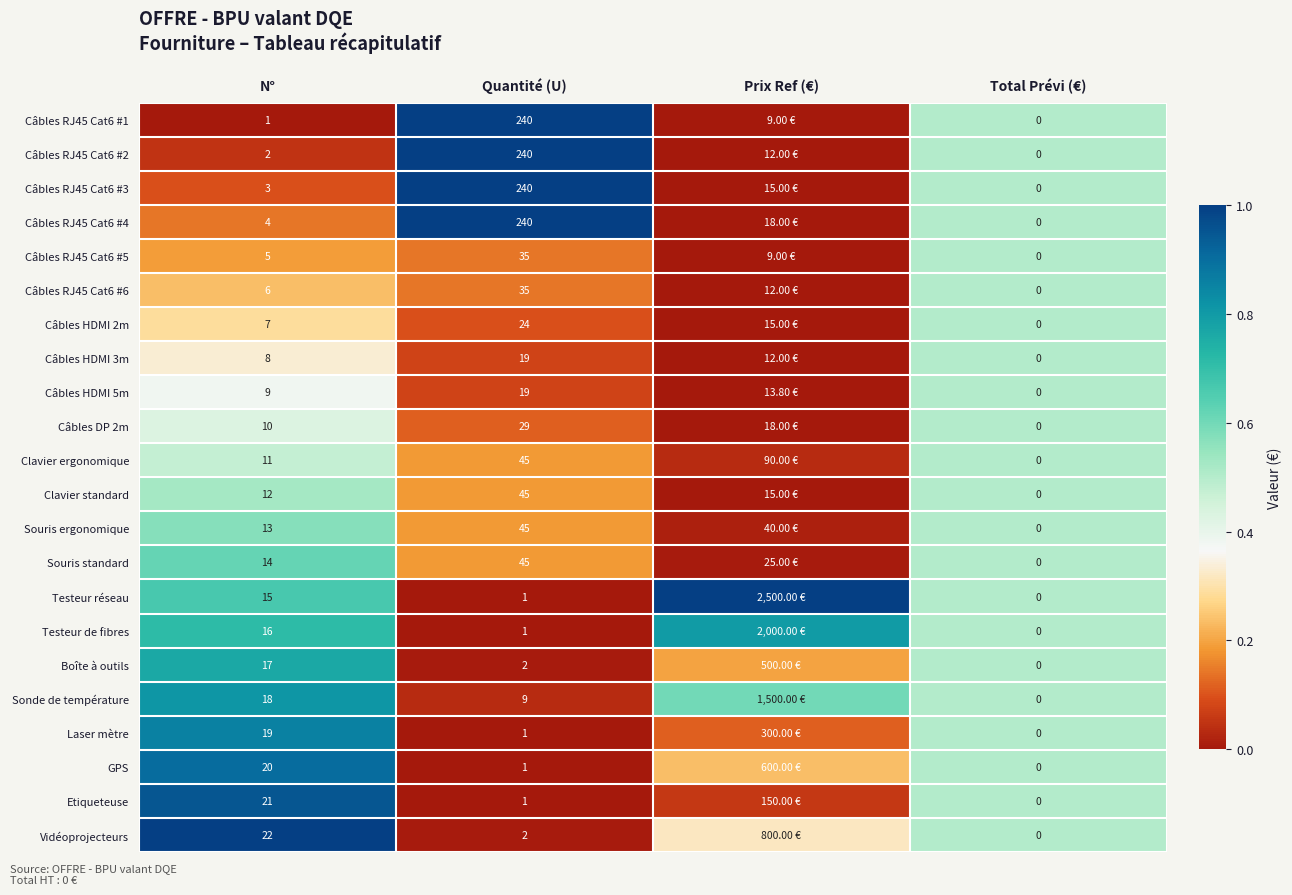

At N°, list the series in order from smallest to largest.

Câbles RJ45 Cat6 #1, Câbles RJ45 Cat6 #2, Câbles RJ45 Cat6 #3, Câbles RJ45 Cat6 #4, Câbles RJ45 Cat6 #5, Câbles RJ45 Cat6 #6, Câbles HDMI 2m, Câbles HDMI 3m, Câbles HDMI 5m, Câbles DP 2m, Clavier ergonomique, Clavier standard, Souris ergonomique, Souris standard, Testeur réseau, Testeur de fibres, Boîte à outils, Sonde de température, Laser mètre, GPS, Etiqueteuse, Vidéoprojecteurs